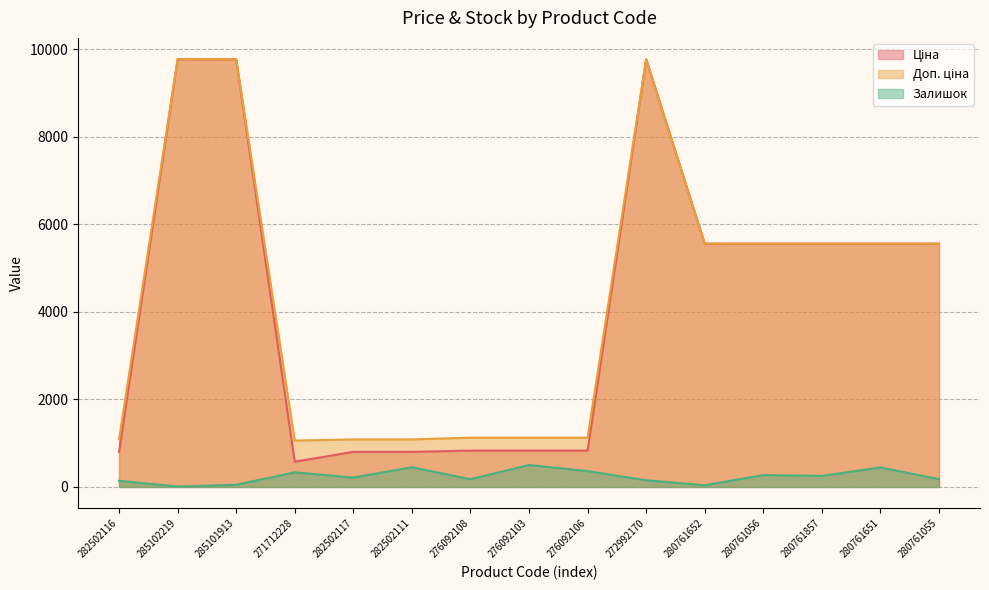

What is the sum of all Доп. ціна values?

64829.3